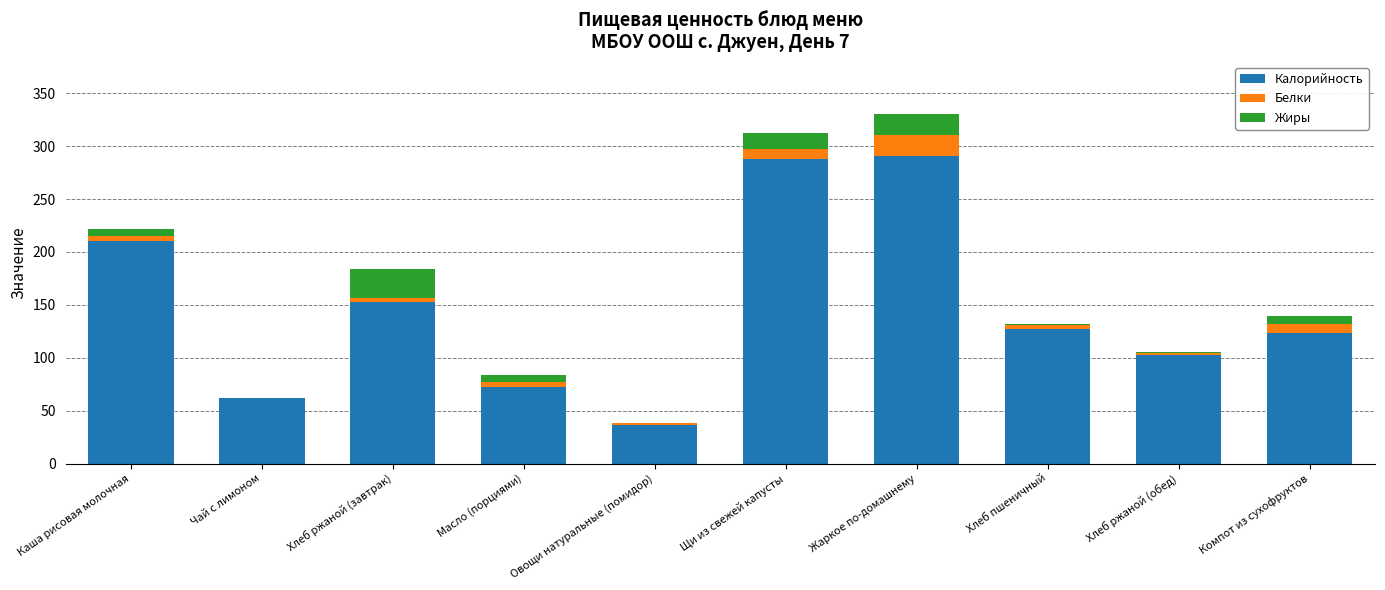

Are the bars grouped side by side (vs. stacked)?

No